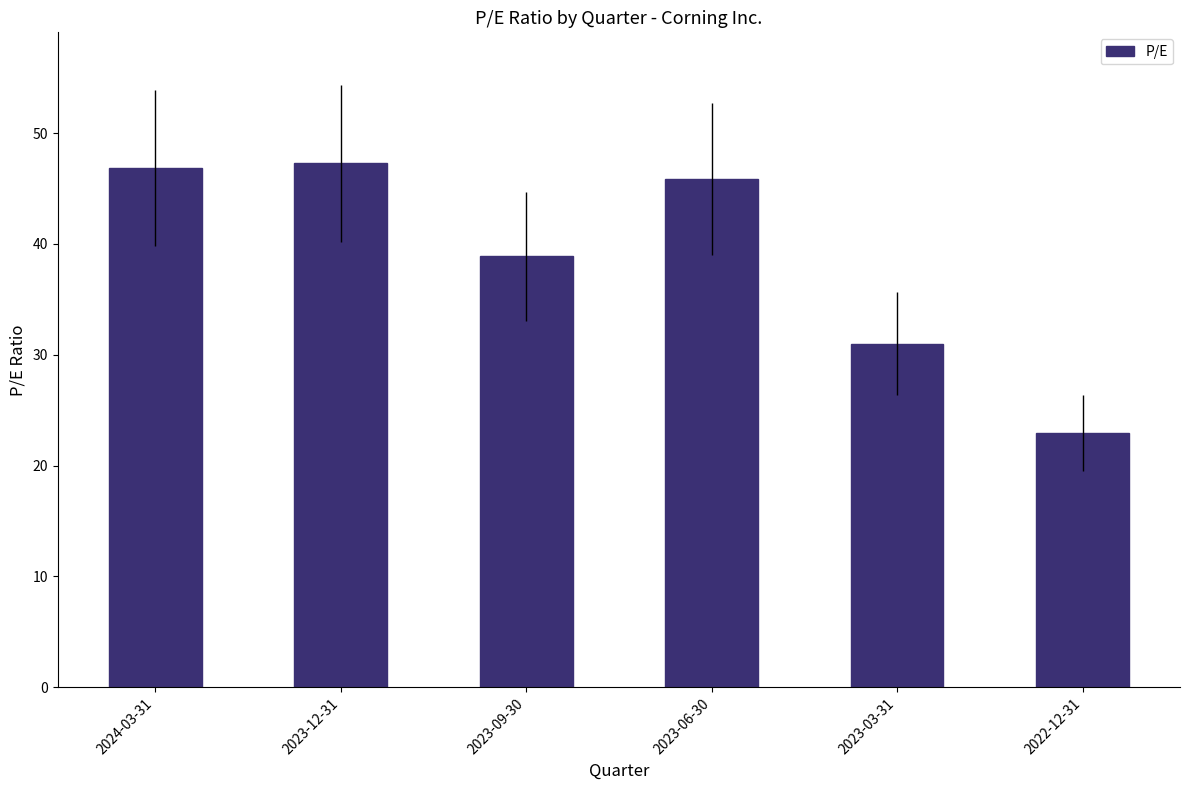

Count the number of categories in the chart.

6